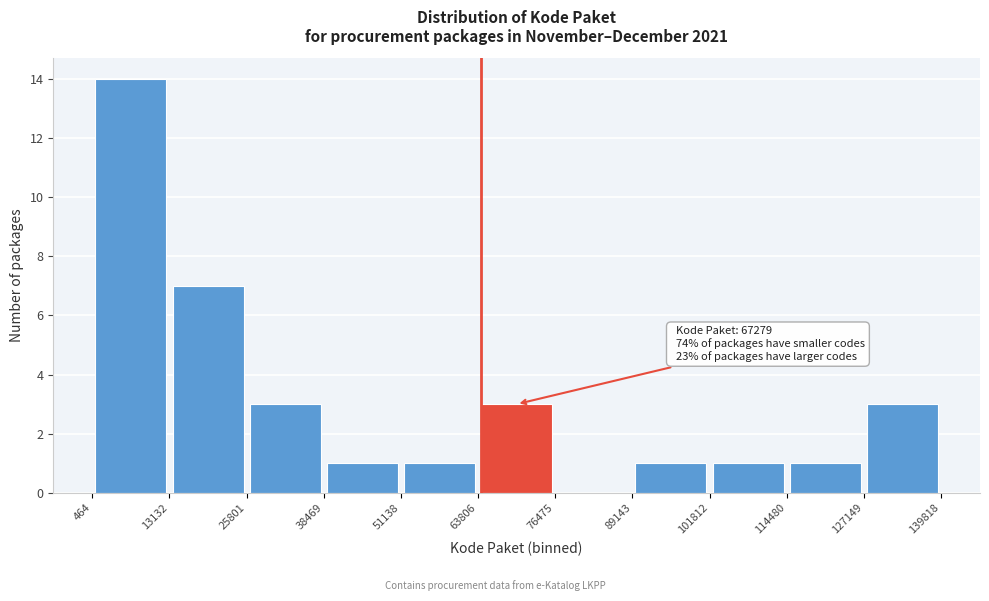

Which range on the x-axis has the tallest bar?

464 to 13132